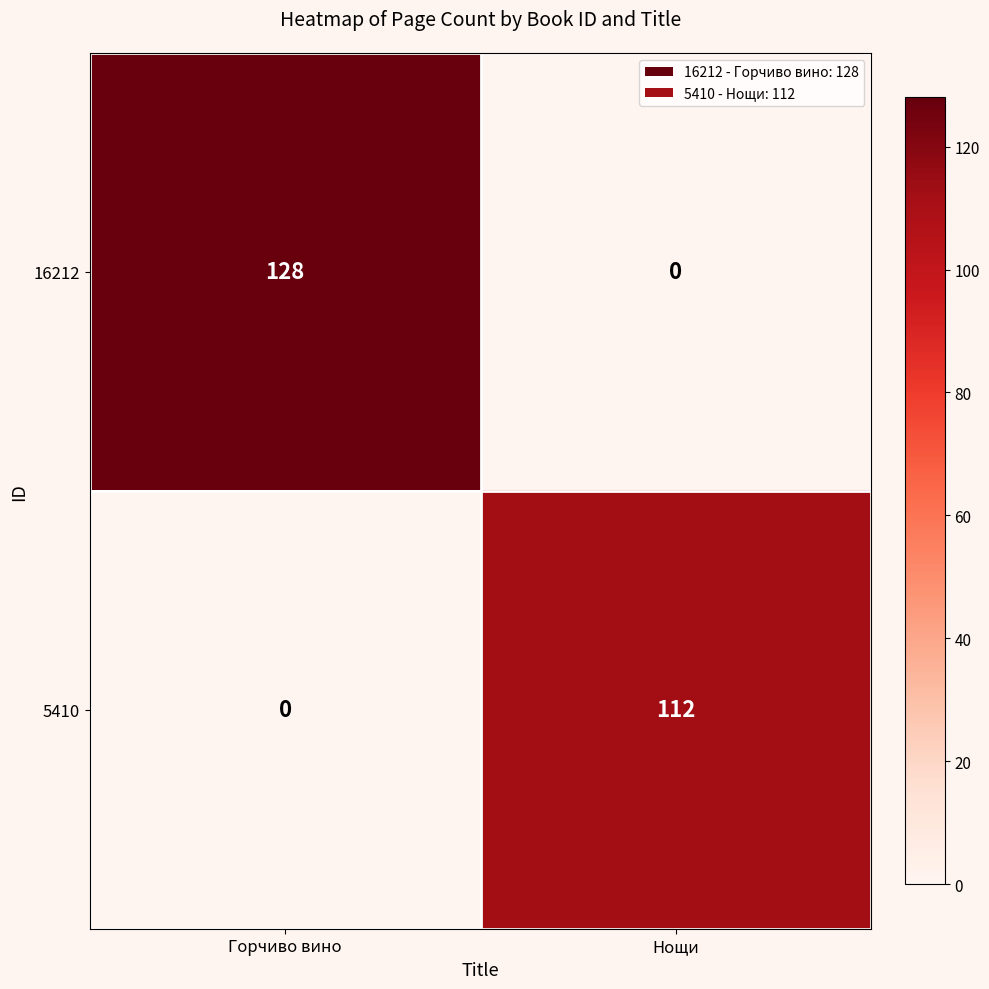

The value of 16212 at Горчиво вино is 26. True or false?

False